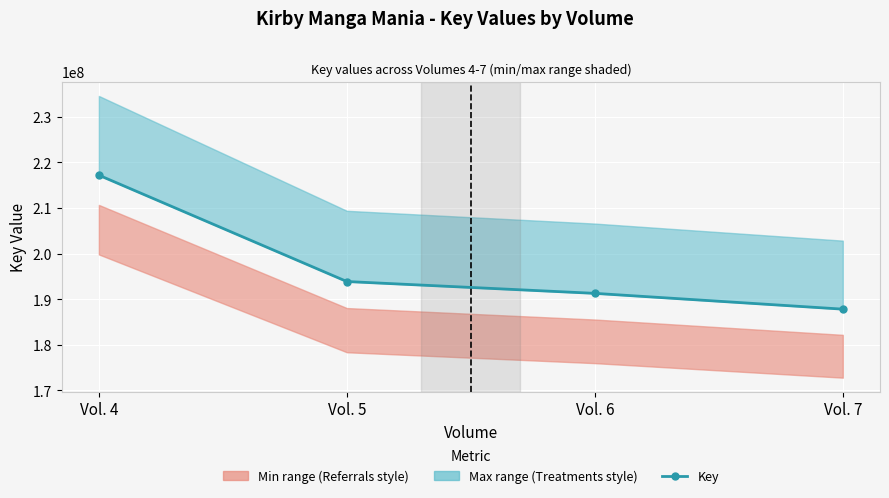

How many categories are shown in the chart?

4